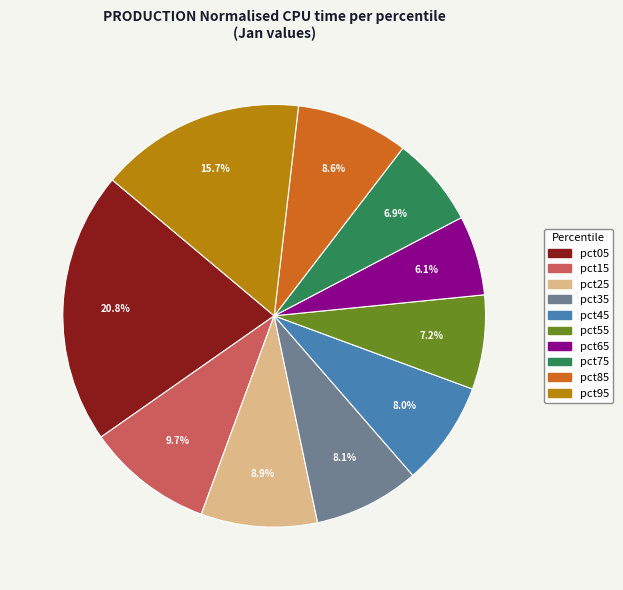

Which slice is the largest?

pct05